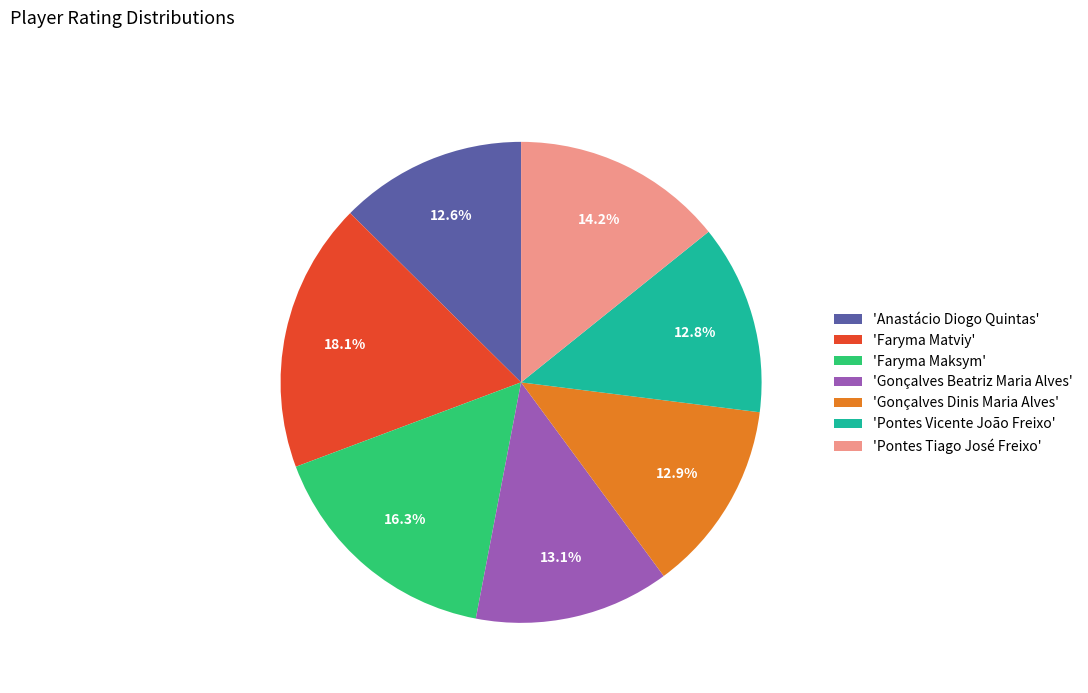

Does any single category account for the majority?

No